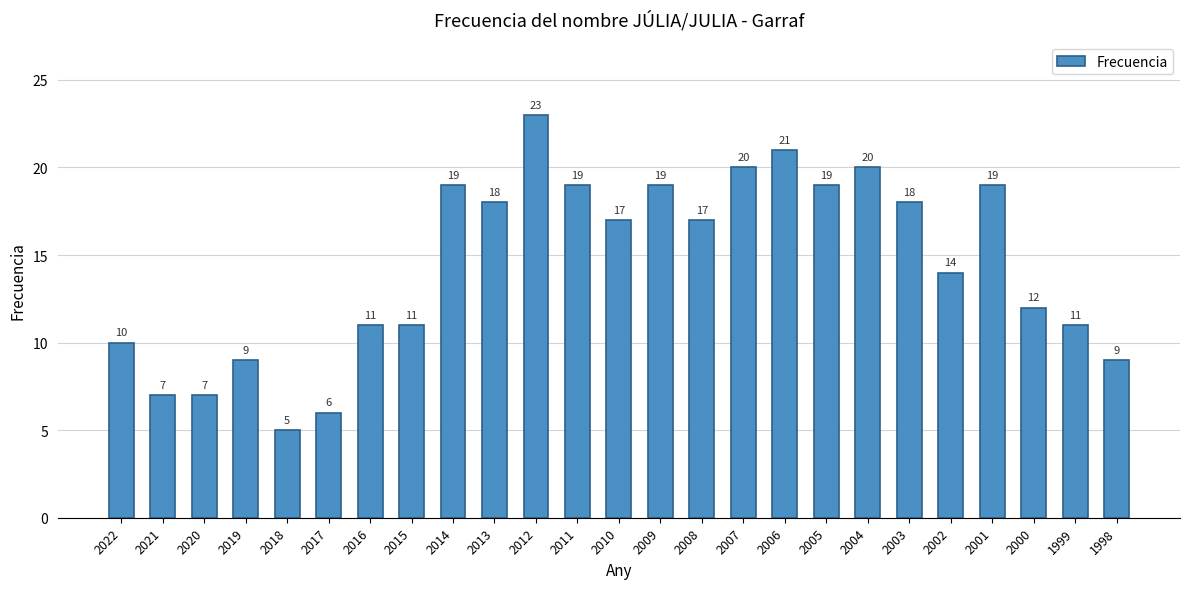

What is the sum of the values at 2002 and 2011?

33